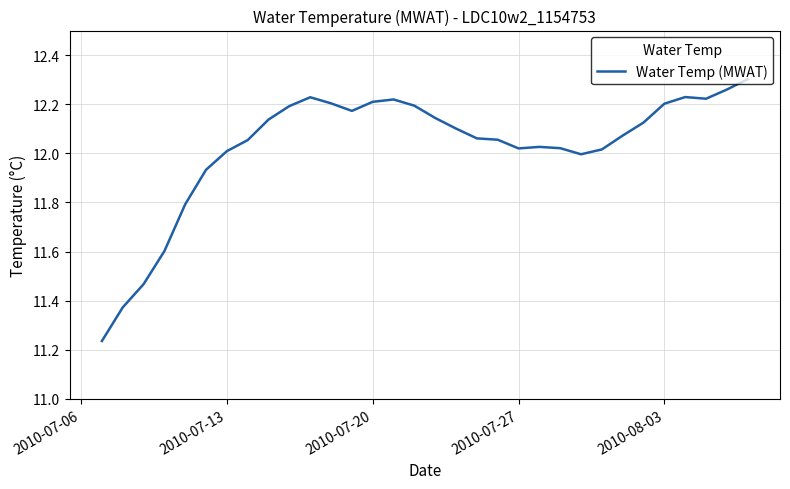

True or false: there are more than 1 points higher than both neighbors.

True